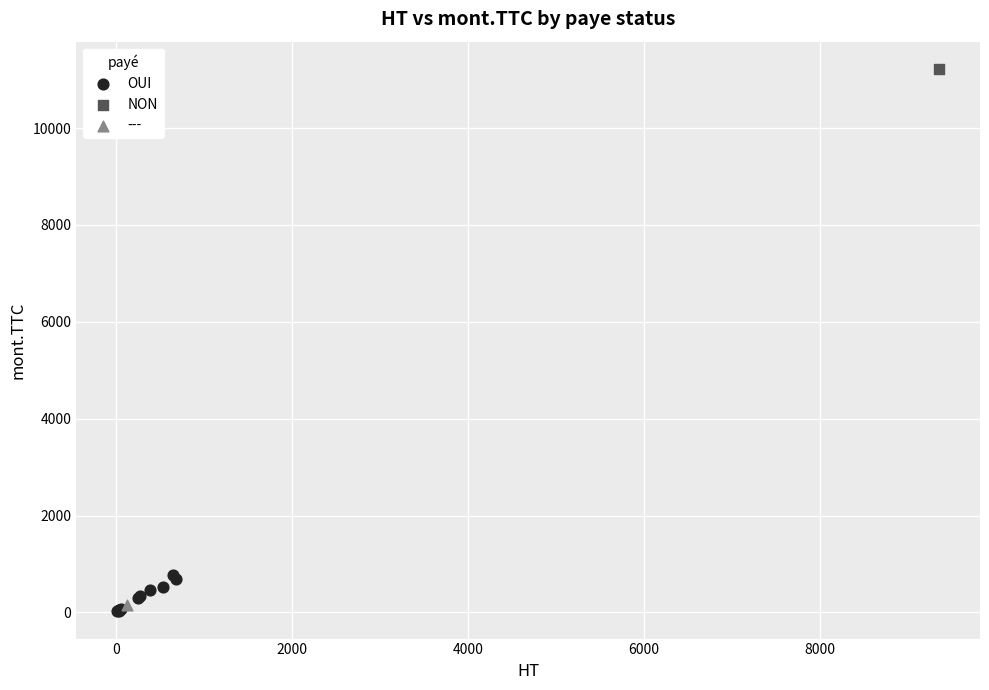

What are all the series names shown in the legend?

OUI, NON, ---